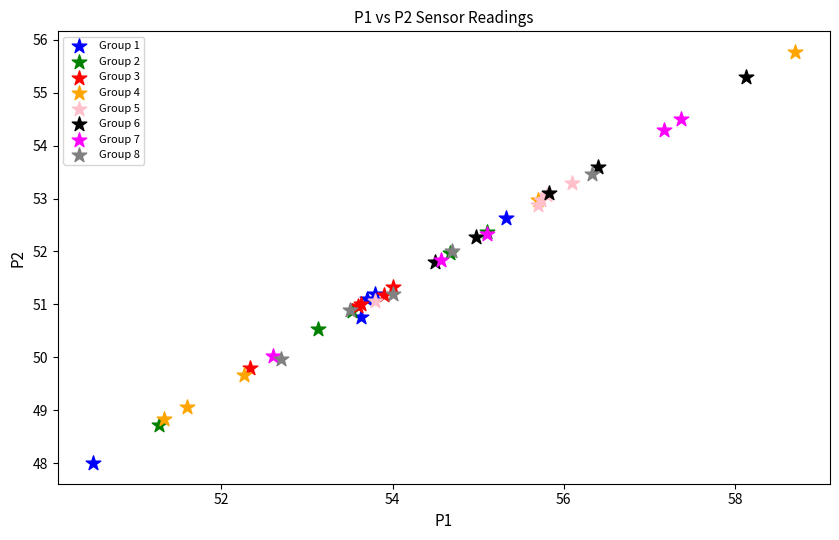

Which series contains the highest Y value?

Group 4